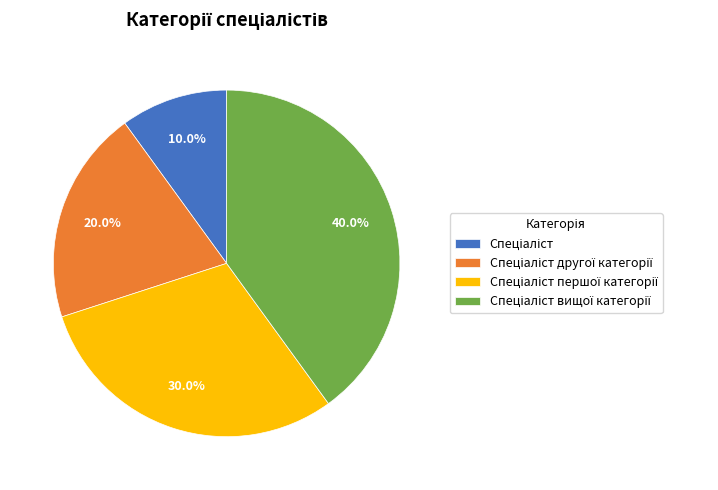

Is there any slice that represents more than half of the pie?

No